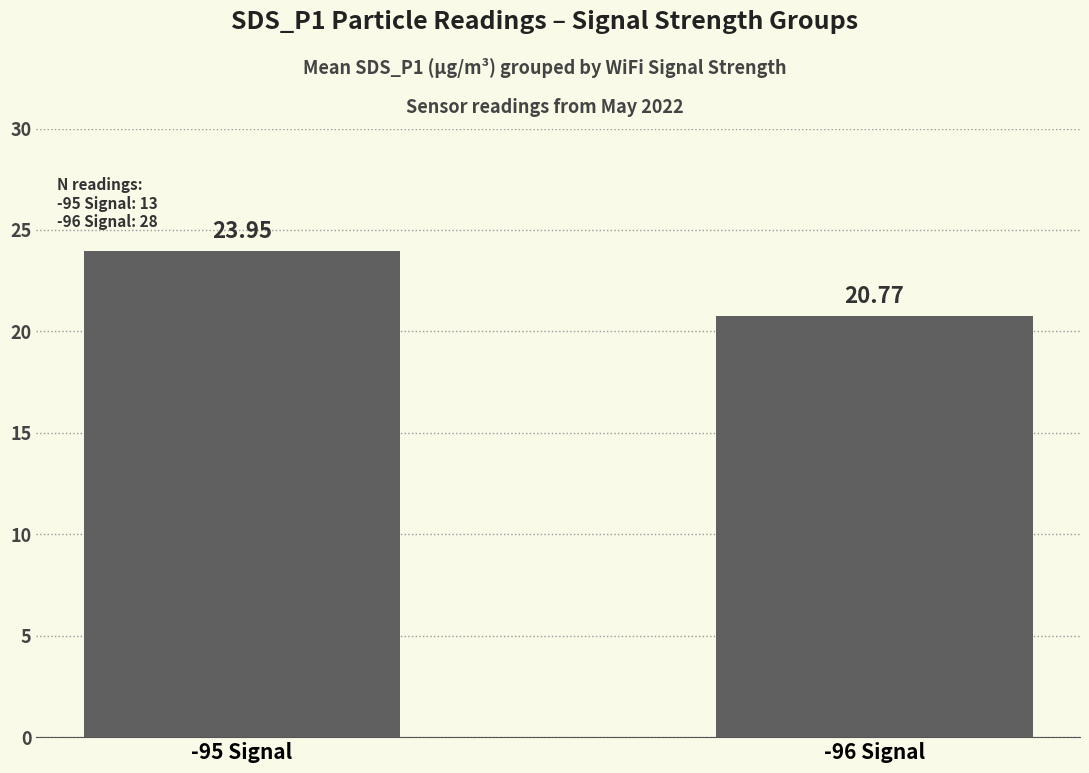

What is the difference between the maximum and minimum values?

3.2